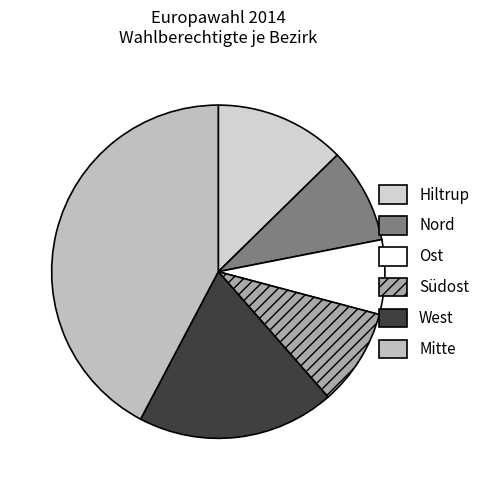

Is it true that Nord is 9% of the pie?

True